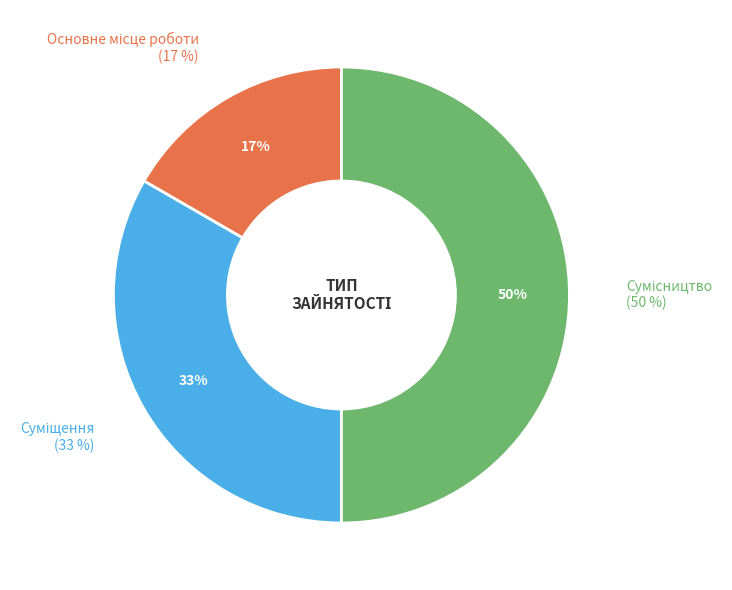

Which category has the biggest portion of the pie?

Сумісництво